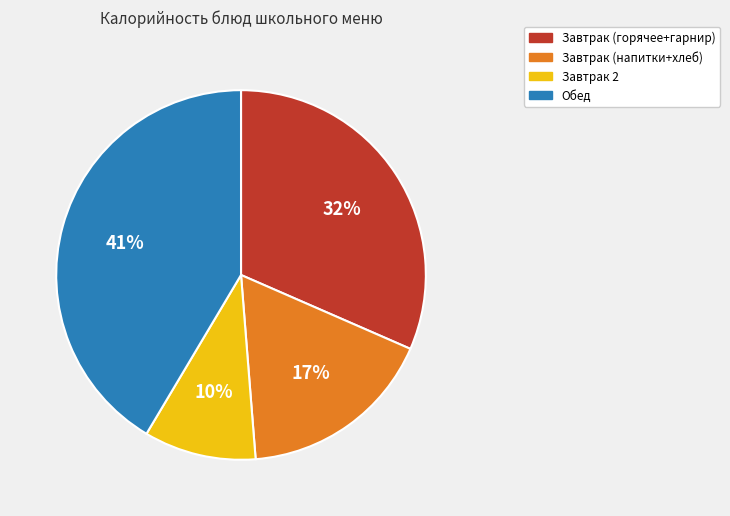

To the nearest percent, what is the average slice percentage?

25%